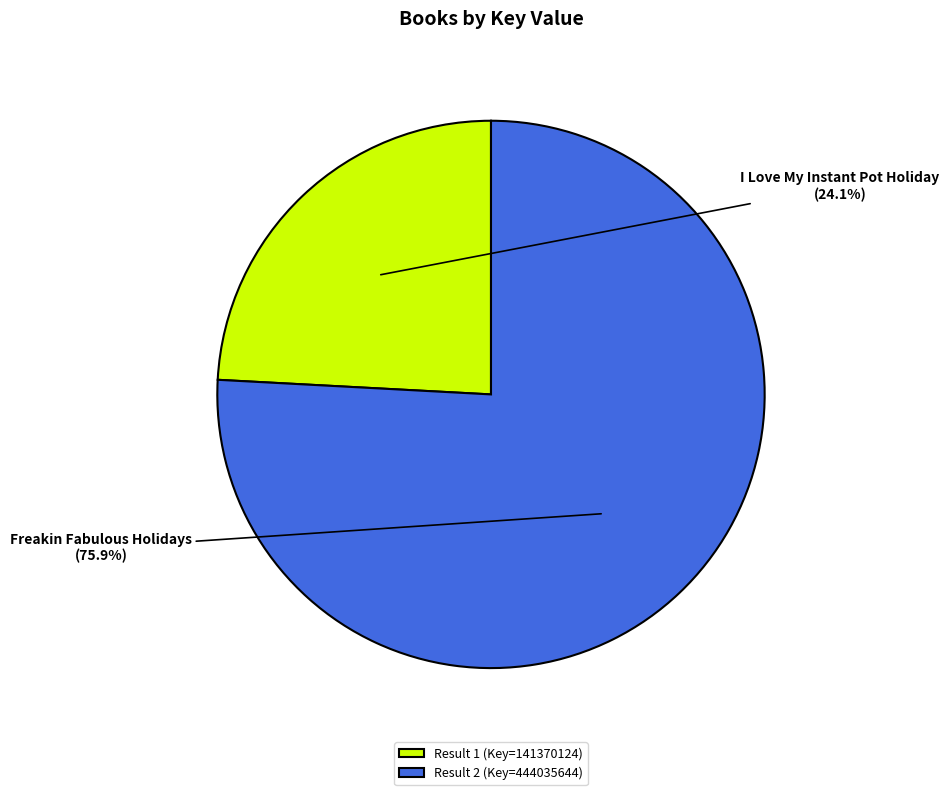

Count the number of slices in the pie.

2